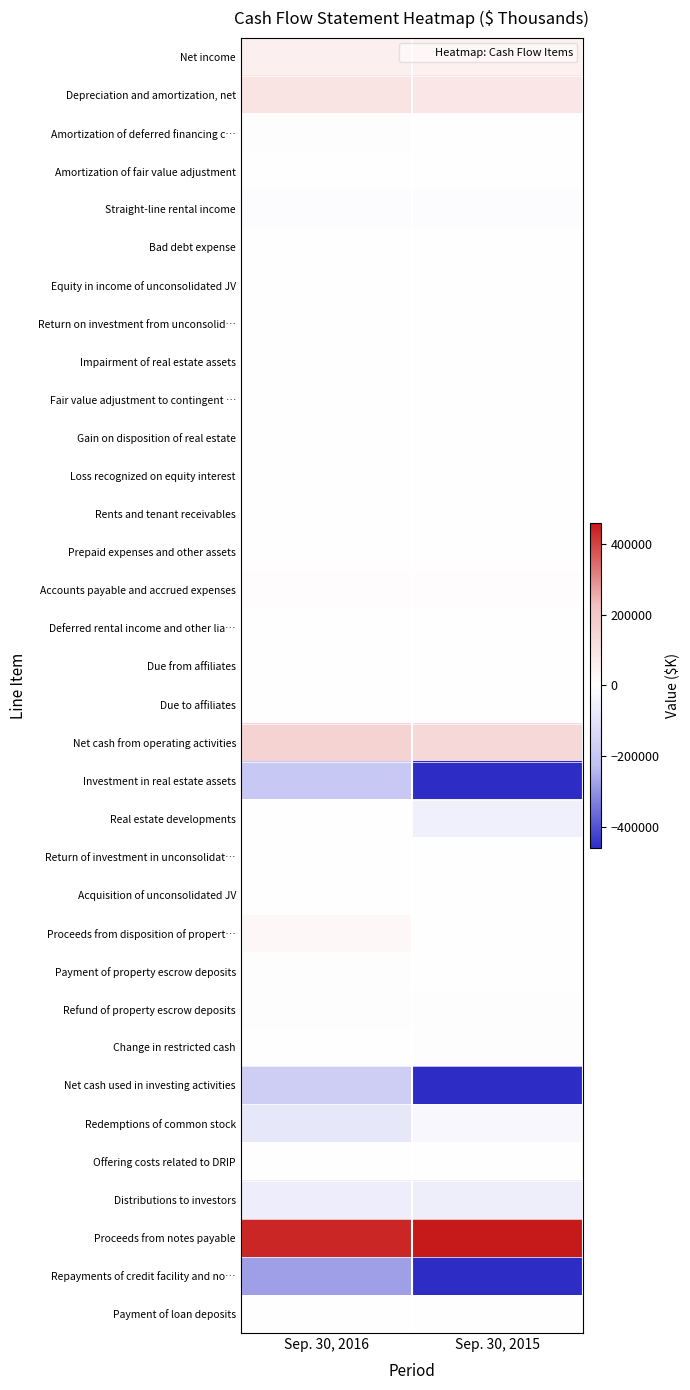

Count the number of data series in this chart.

34